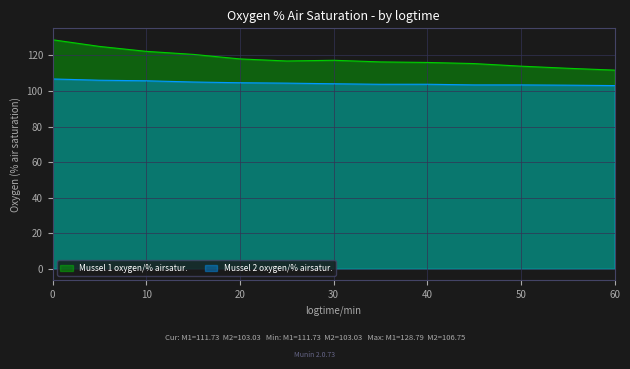

What are all the series names shown in the legend?

Mussel 1 oxygen/% airsatur., Mussel 2 oxygen/% airsatur.